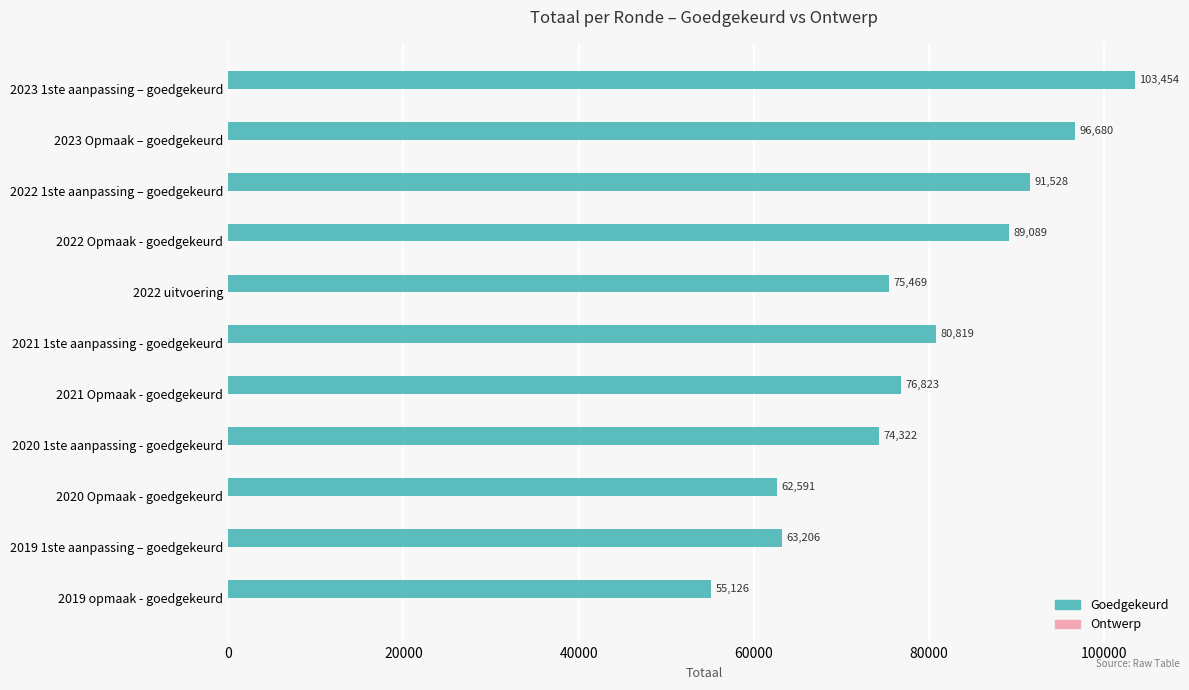

What is the change in value from 2019 opmaak - goedgekeurd to 2022 uitvoering?

+20343